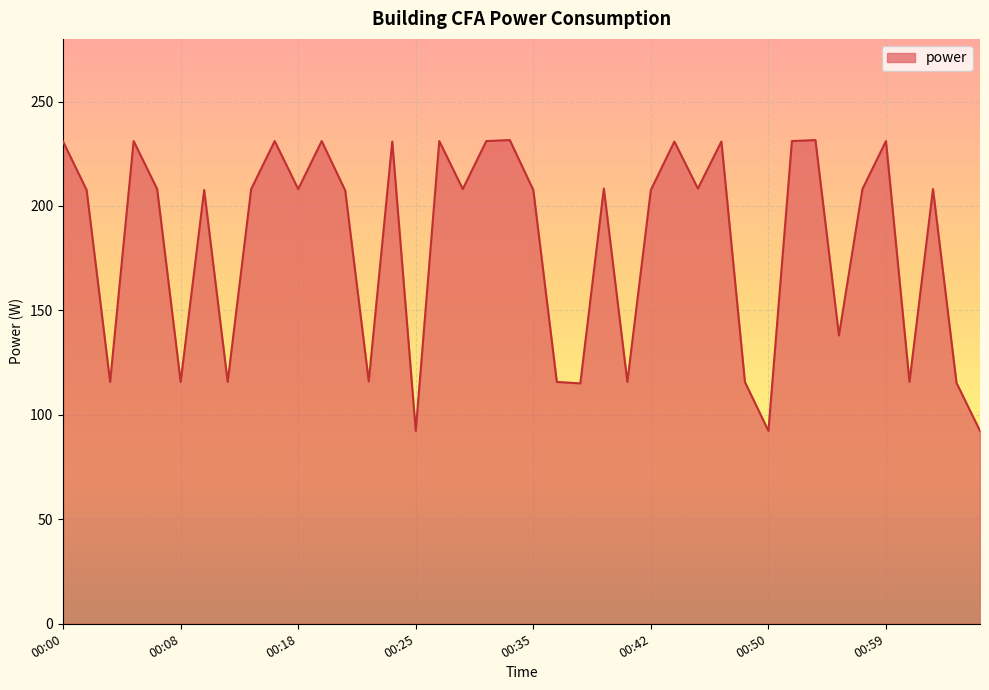

What is the maximum value shown in the chart?

231.6